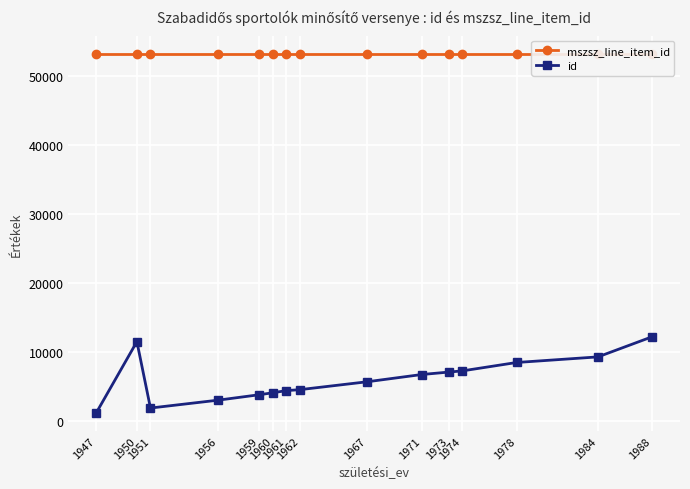

How many values in the id series exceed 5741?

7